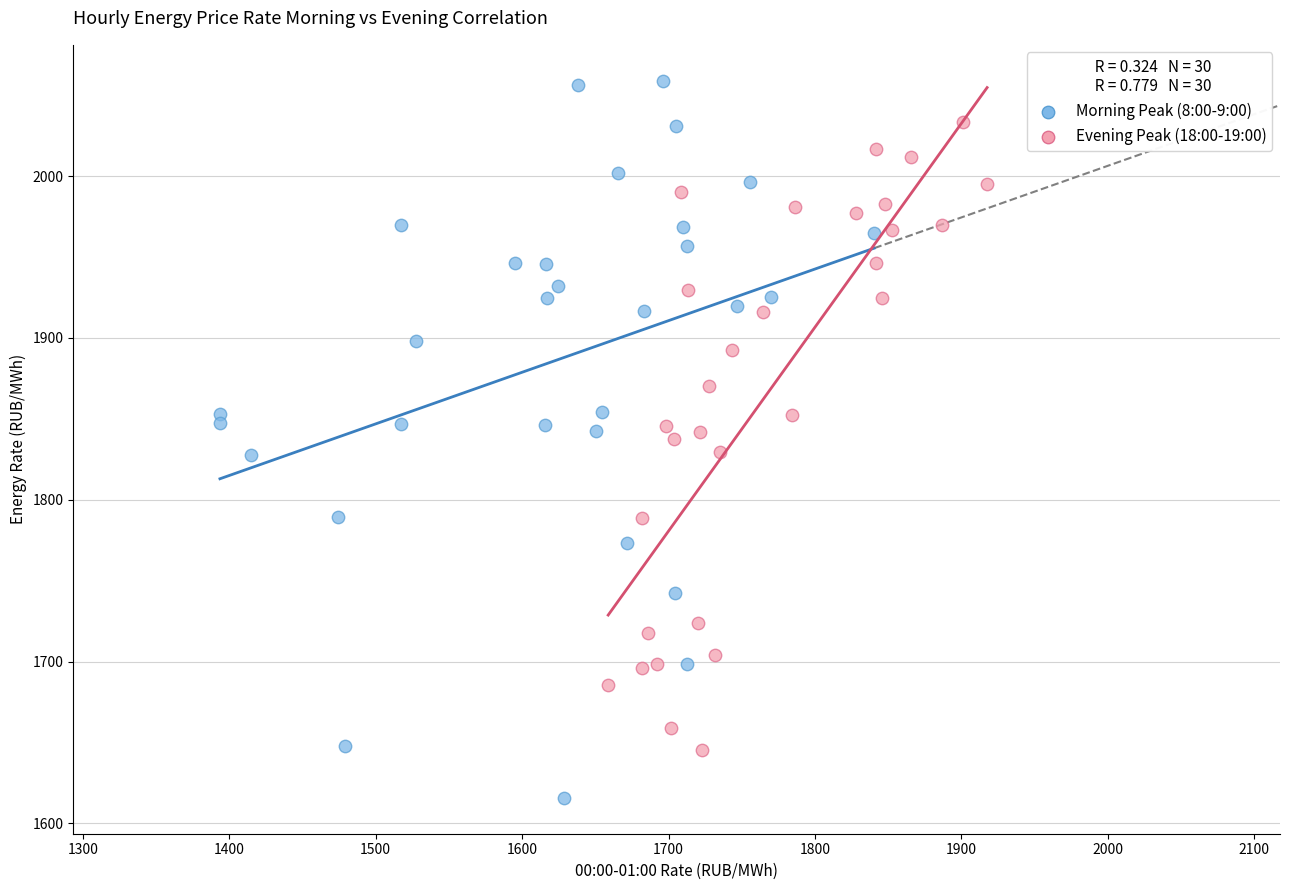

Which series has the largest Y range (max minus min)?

Morning Peak (8:00-9:00)